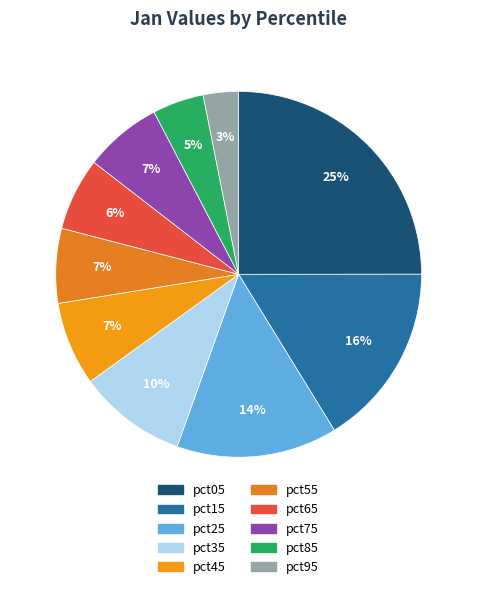

The pct75 slice represents 7% of the pie. True or false?

True